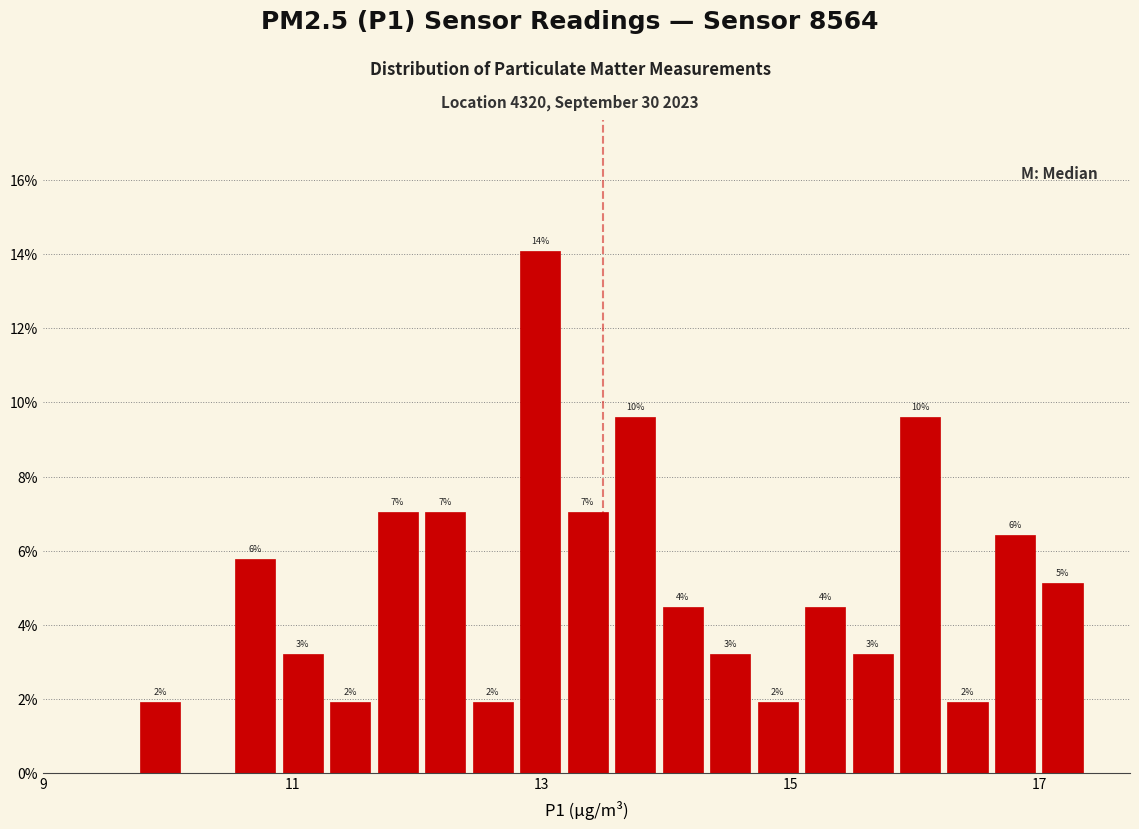

Read against the x-axis, roughly where is the centre of the tallest bar?

13.0